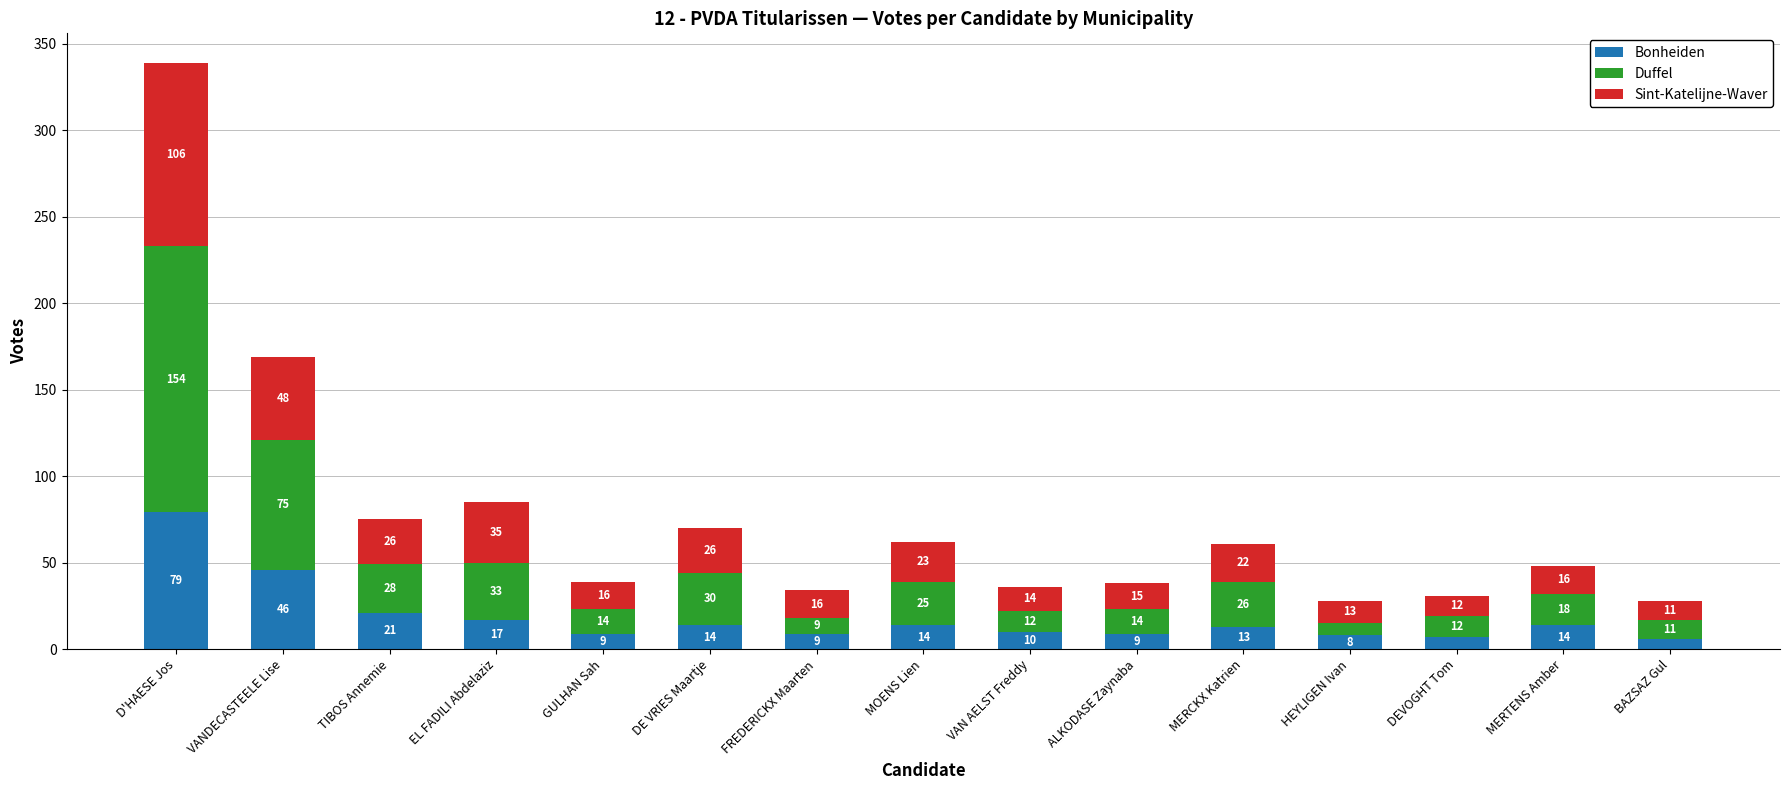

True or false: Bonheiden has a value of 17 at EL FADILI Abdelaziz.

True